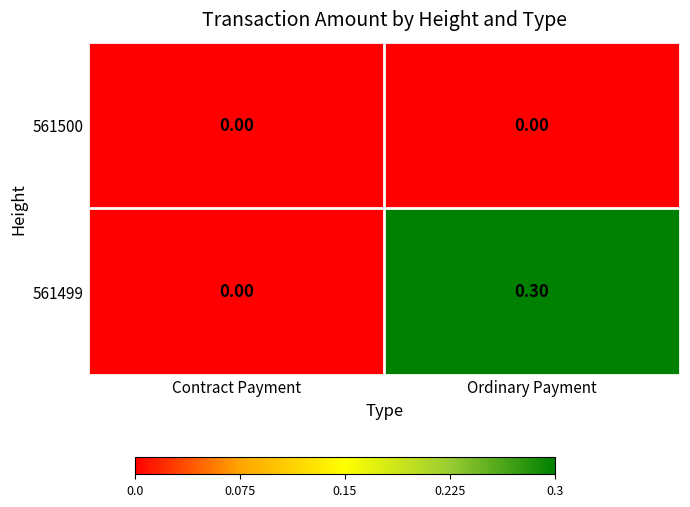

Which label corresponds to the largest value in the chart?

Ordinary Payment